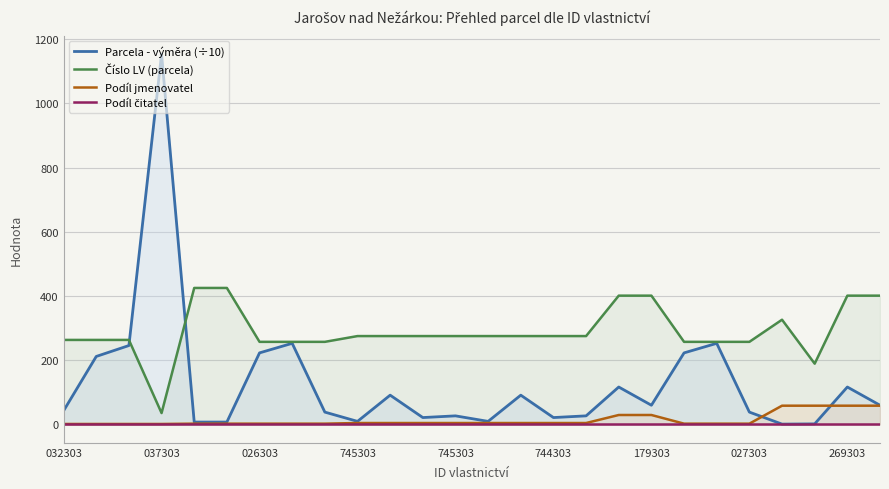

Reading left to right, what are all the values shown in this chart?

Parcela - výměra (÷10): 42.2	211.5	245.5	1153.8	7.0	7.0	222.6	252.4	38.0	9.1	90.8	21.0	26.3	9.1	90.8	21.0	26.3	116.2	59.4	222.6	252.4	38.0	0.6	1.3	116.2	59.4
Číslo LV (parcela): 263.0	263.0	263.0	35.0	425.0	425.0	257.0	257.0	257.0	275.0	275.0	275.0	275.0	275.0	275.0	275.0	275.0	401.0	401.0	257.0	257.0	257.0	326.0	189.0	401.0	401.0
Podíl jmenovatel: 1.0	1.0	1.0	1.0	2.0	2.0	2.0	2.0	2.0	4.0	4.0	4.0	4.0	4.0	4.0	4.0	4.0	29.0	29.0	2.0	2.0	2.0	58.0	58.0	58.0	58.0
Podíl čitatel: 1.0	1.0	1.0	1.0	1.0	1.0	1.0	1.0	1.0	1.0	1.0	1.0	1.0	1.0	1.0	1.0	1.0	1.0	1.0	1.0	1.0	1.0	1.0	1.0	1.0	1.0